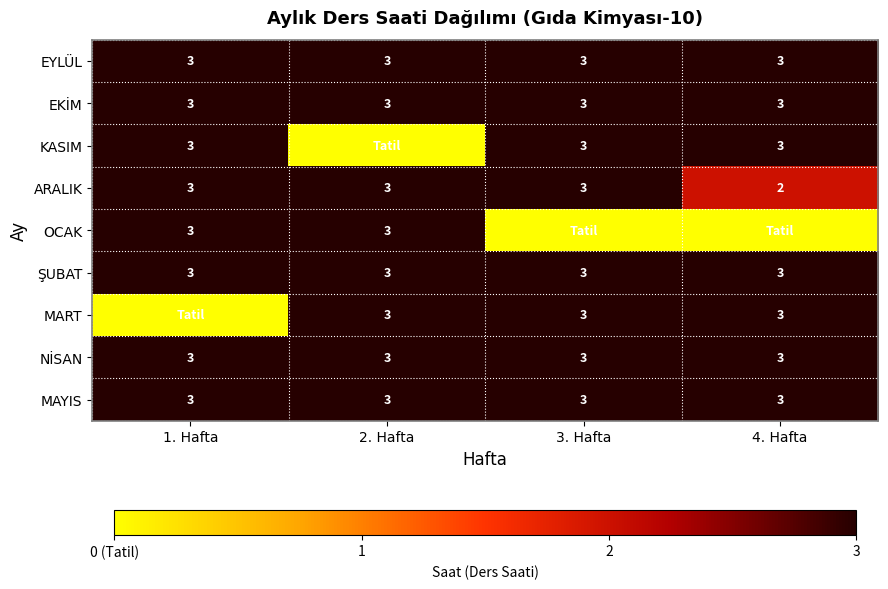

At which category is the sum across all series the highest?

1. Hafta